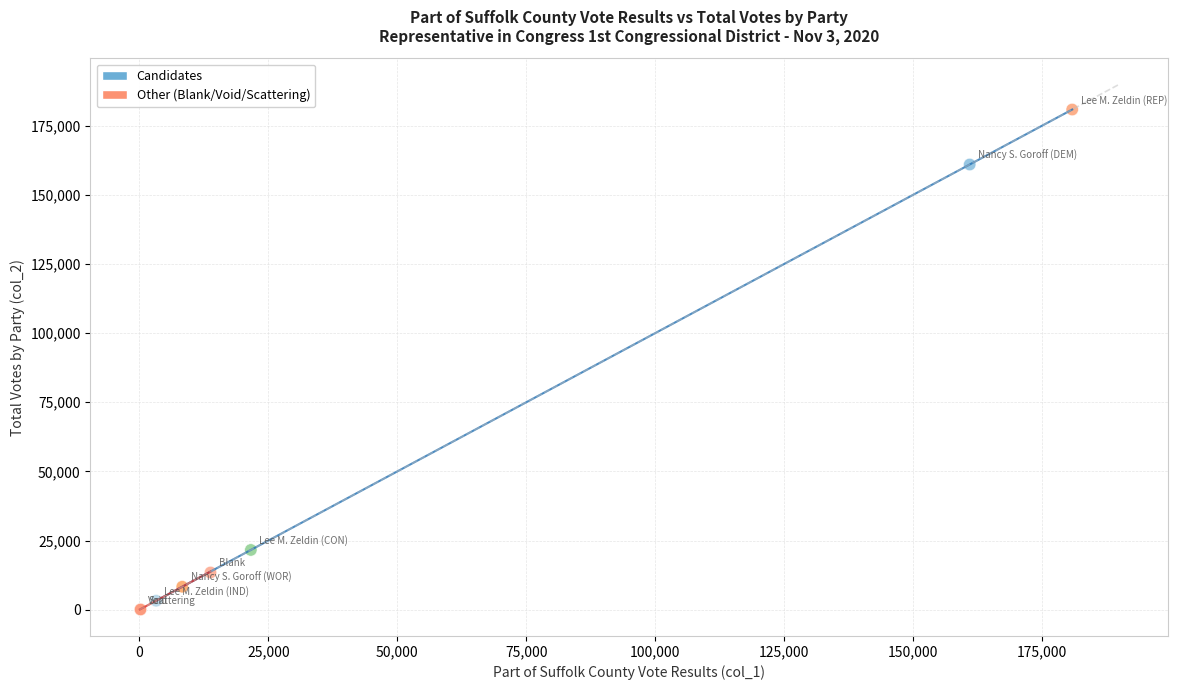

Which series has the largest Y range (max minus min)?

Candidates